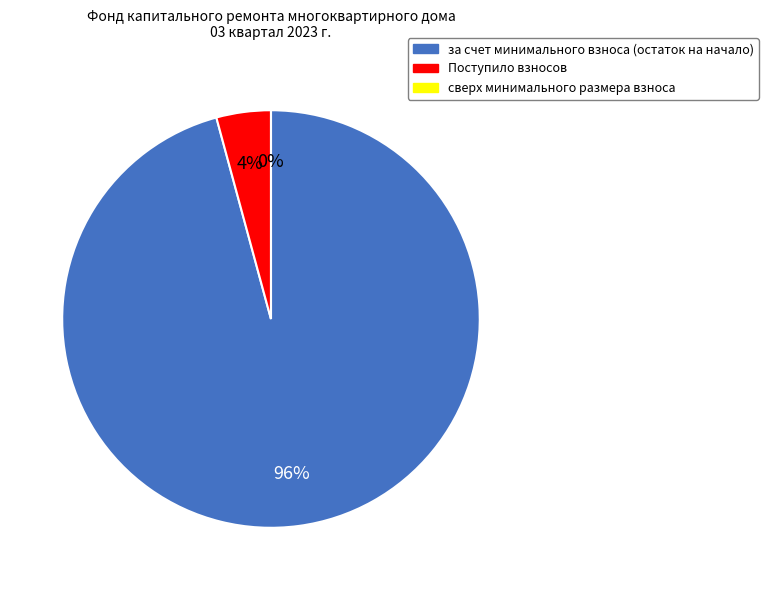

To the nearest percent, what portion does за счет минимального взноса (остаток на начало) represent?

96%